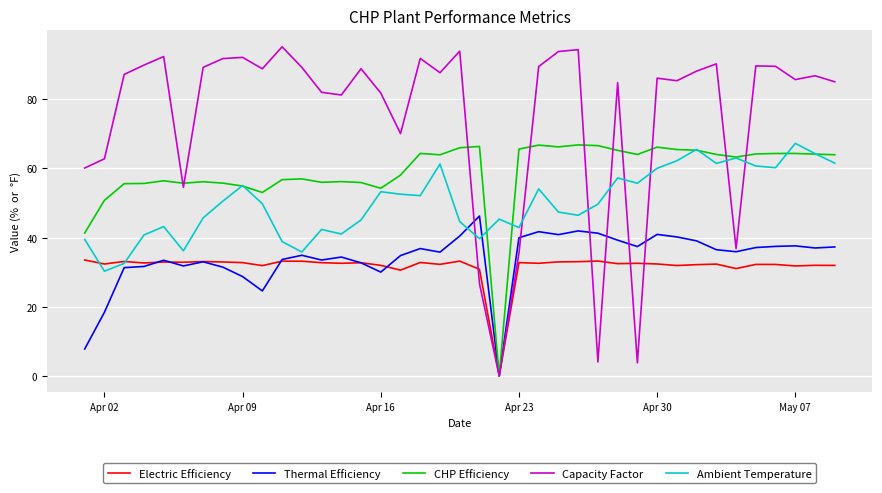

Is this an area chart (filled region under the line)?

No